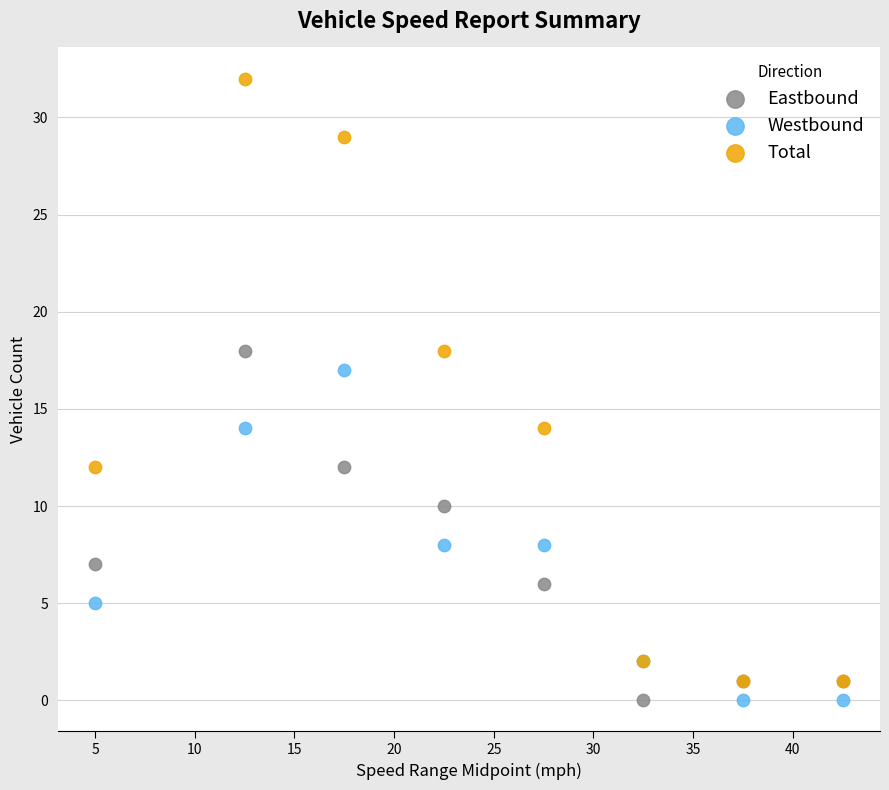

Across all series, what Y value is closest to 16?

17